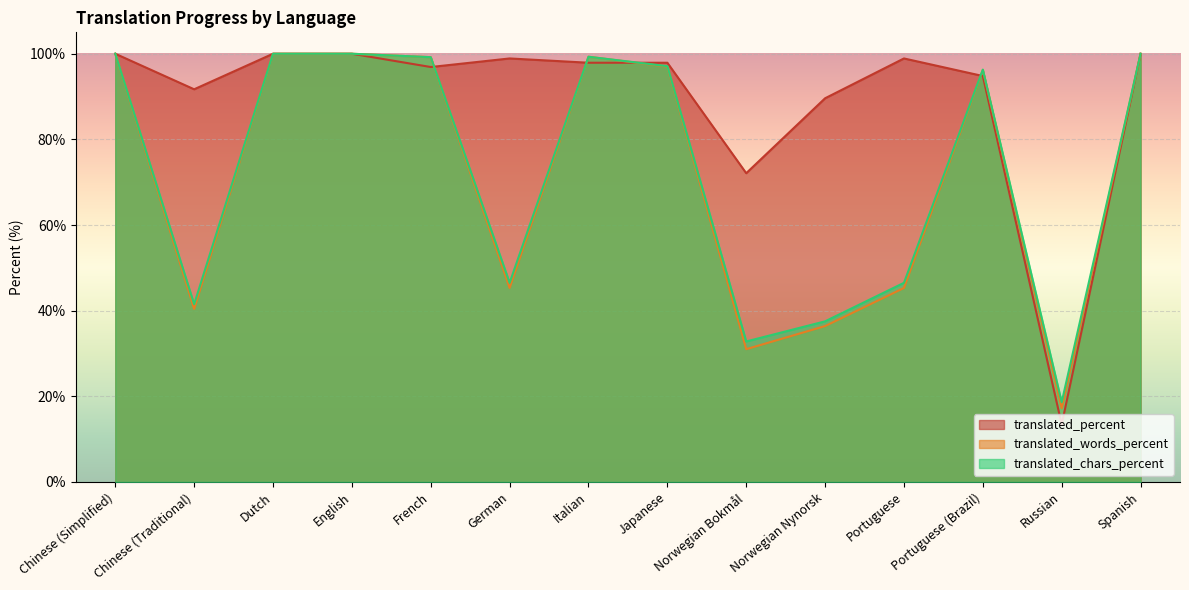

Between English and Norwegian Bokmål, which series saw the biggest shift?

translated_words_percent